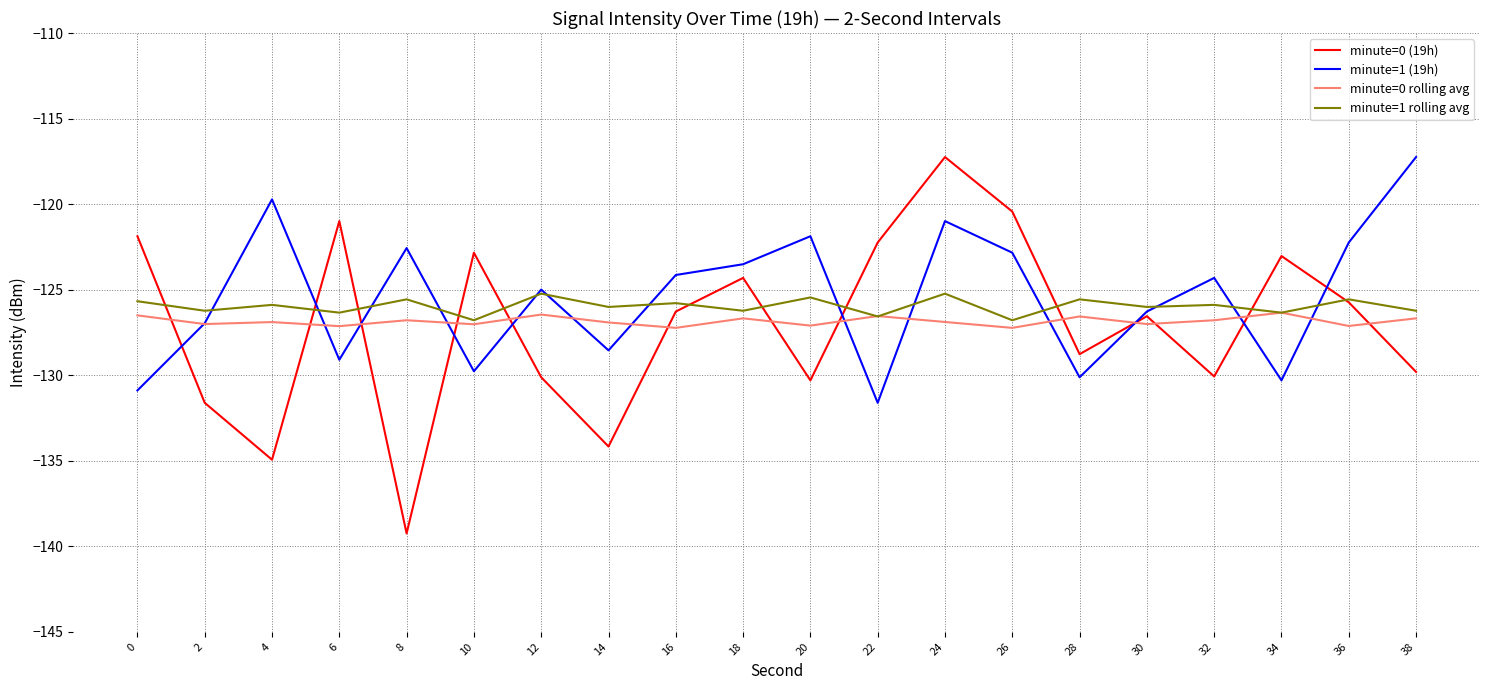

What is the difference between the highest and lowest values at 32?

5.8